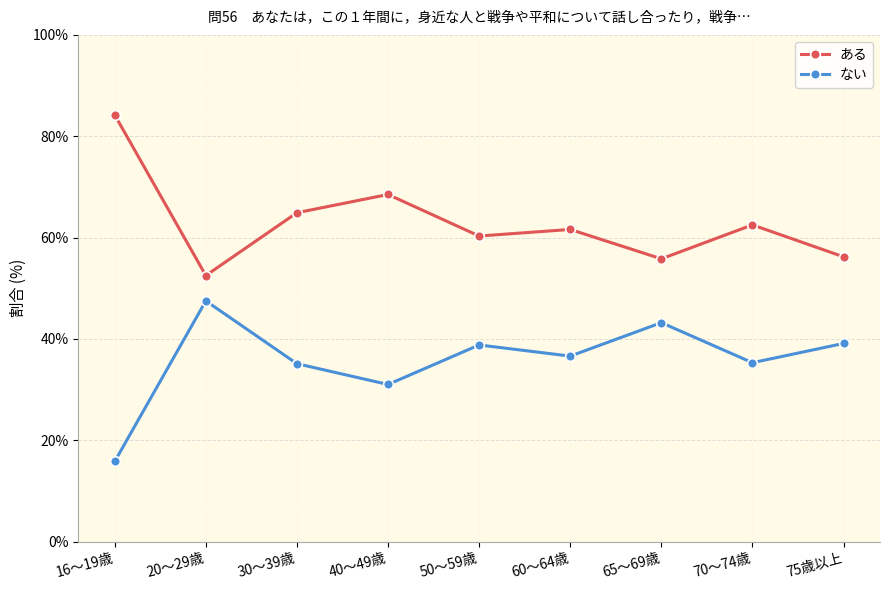

At which label does ない first exceed 36?

20～29歳